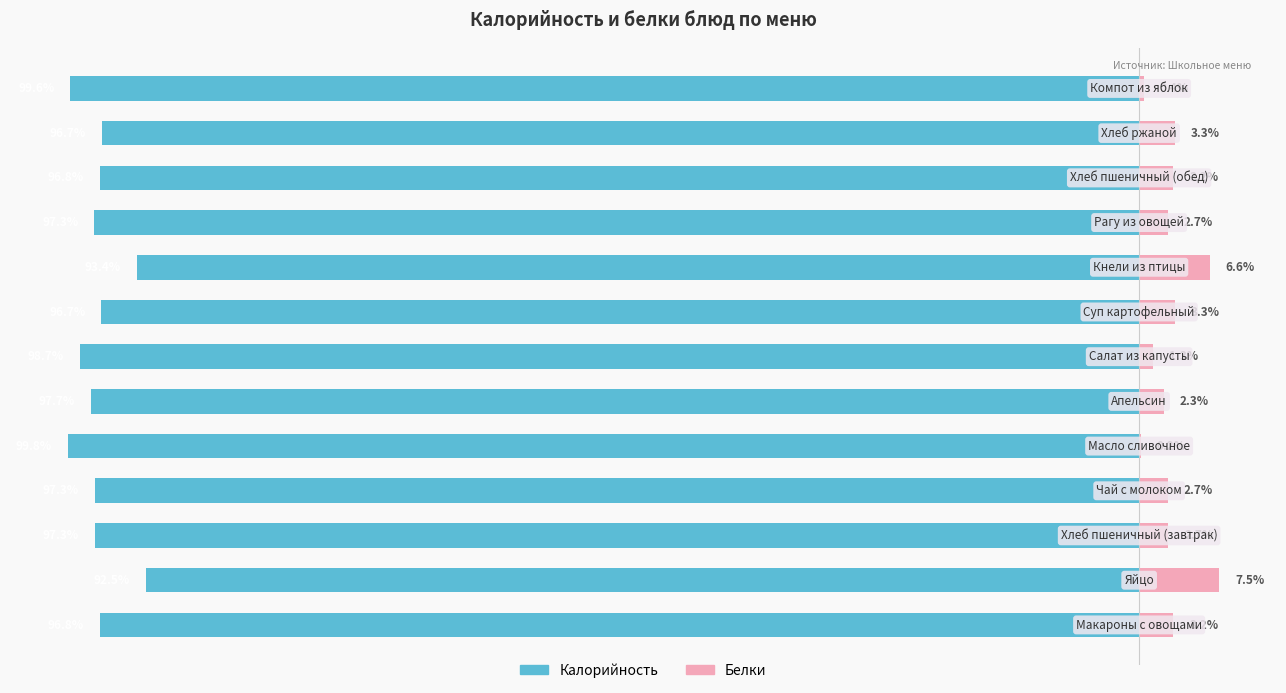

Between 1 and 3, which is larger?

1